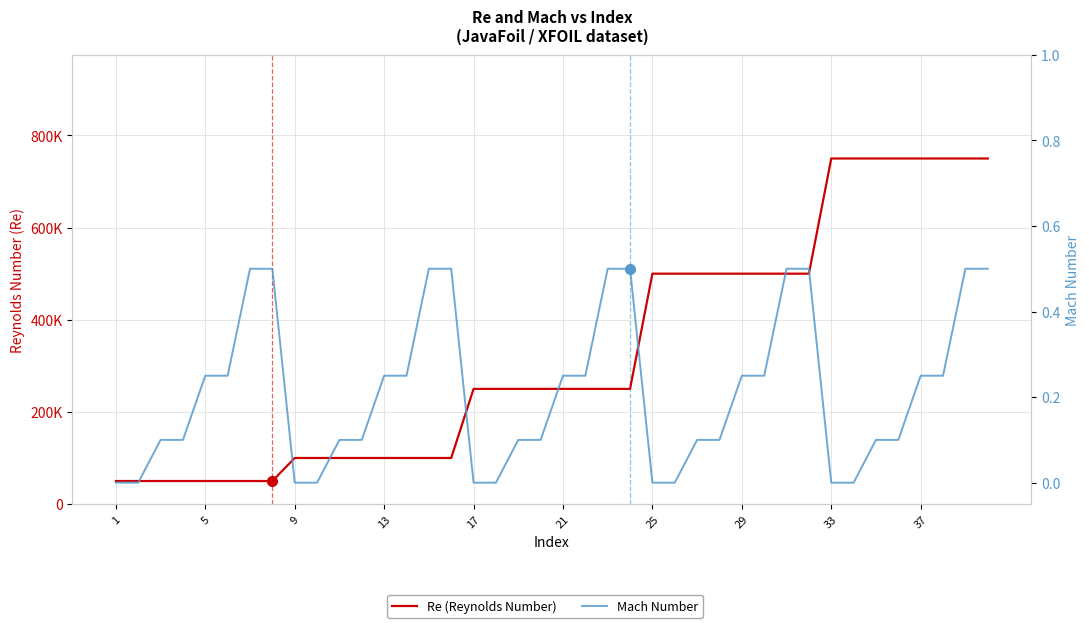

True or false: Mach Number and Re (Reynolds Number) cross at least once.

False